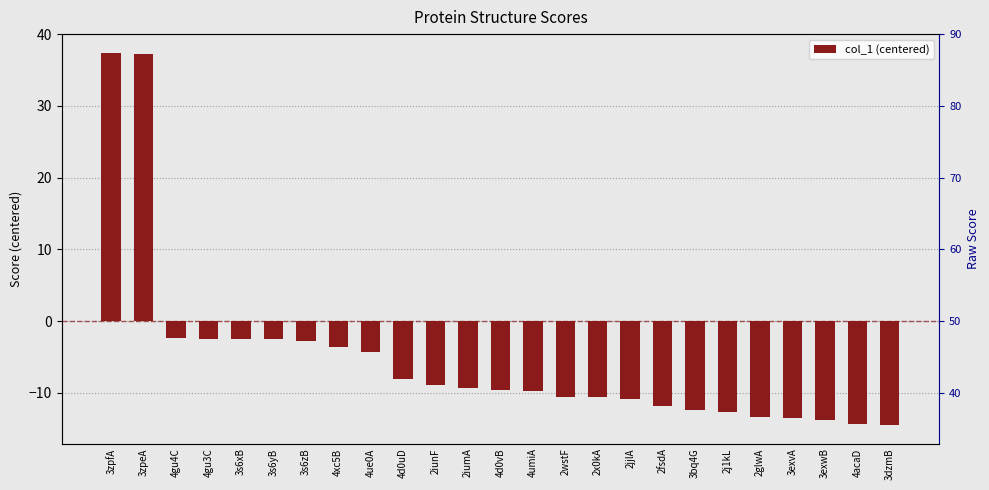

Between 3s6yB and 4acaD, which is larger?

3s6yB